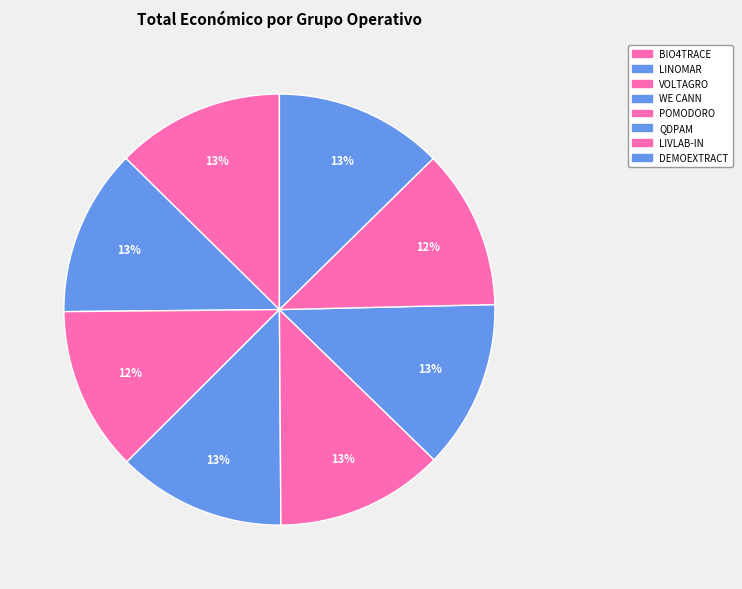

How many slices are in this pie chart?

8